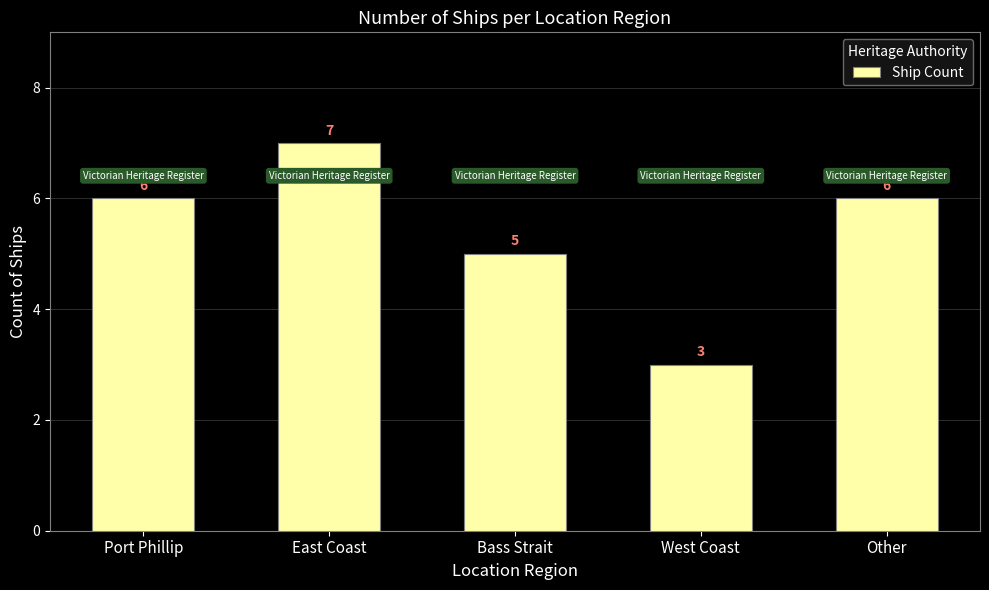

Is it true that the value at Bass Strait is 5?

True